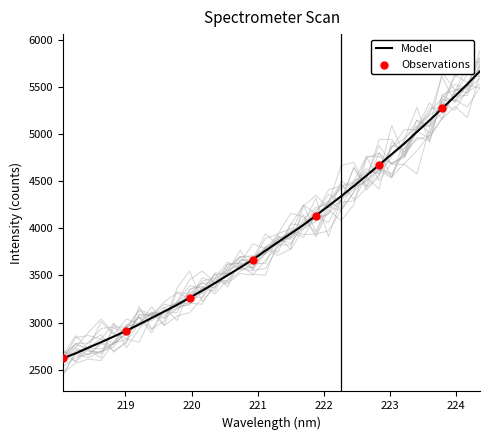

Which has a higher value, 221.8812 or 222.4538?

222.4538